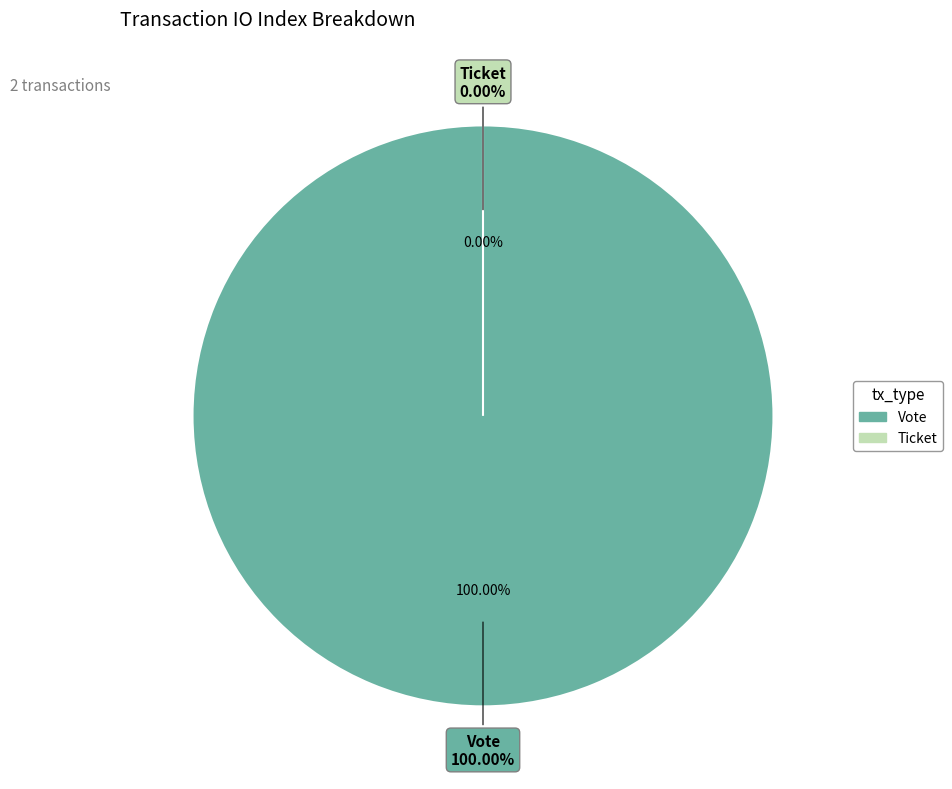

What is the majority slice?

Vote